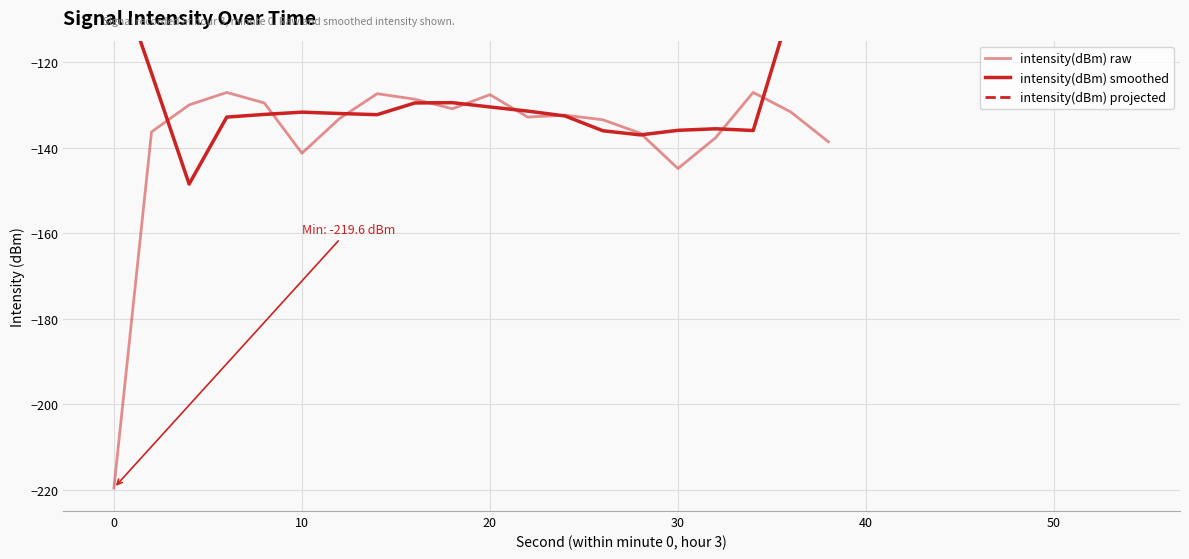

What is the value of the 17th point from the left?

-137.7